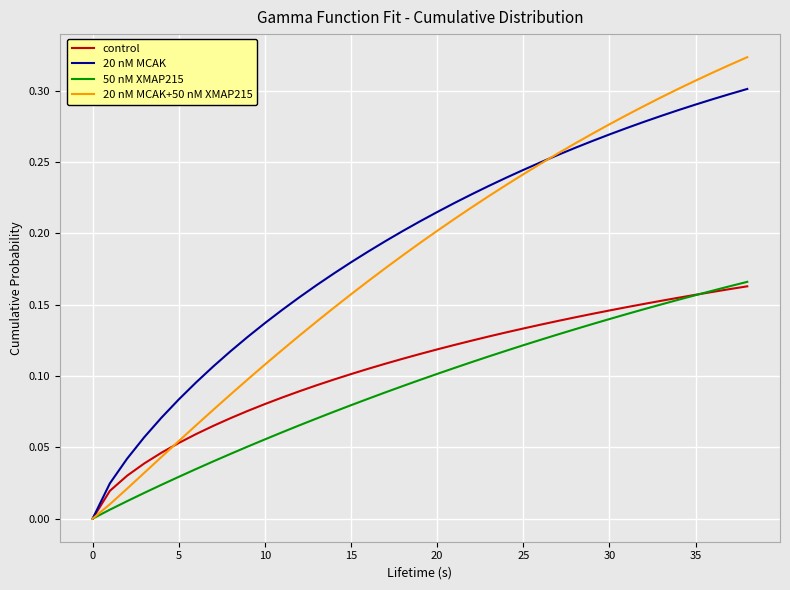

Which series has the widest spread of values?

20 nM MCAK+50 nM XMAP215